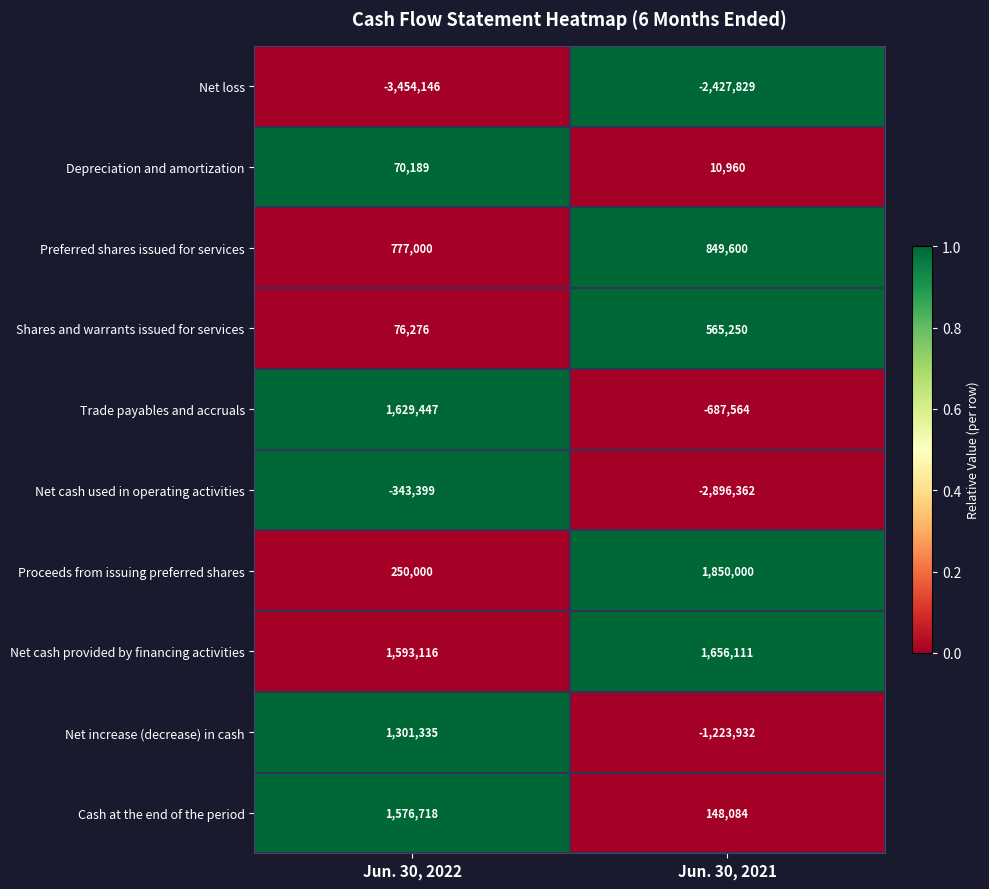

True or false: Proceeds from issuing preferred shares has a value of 787588 at Jun. 30, 2021.

False